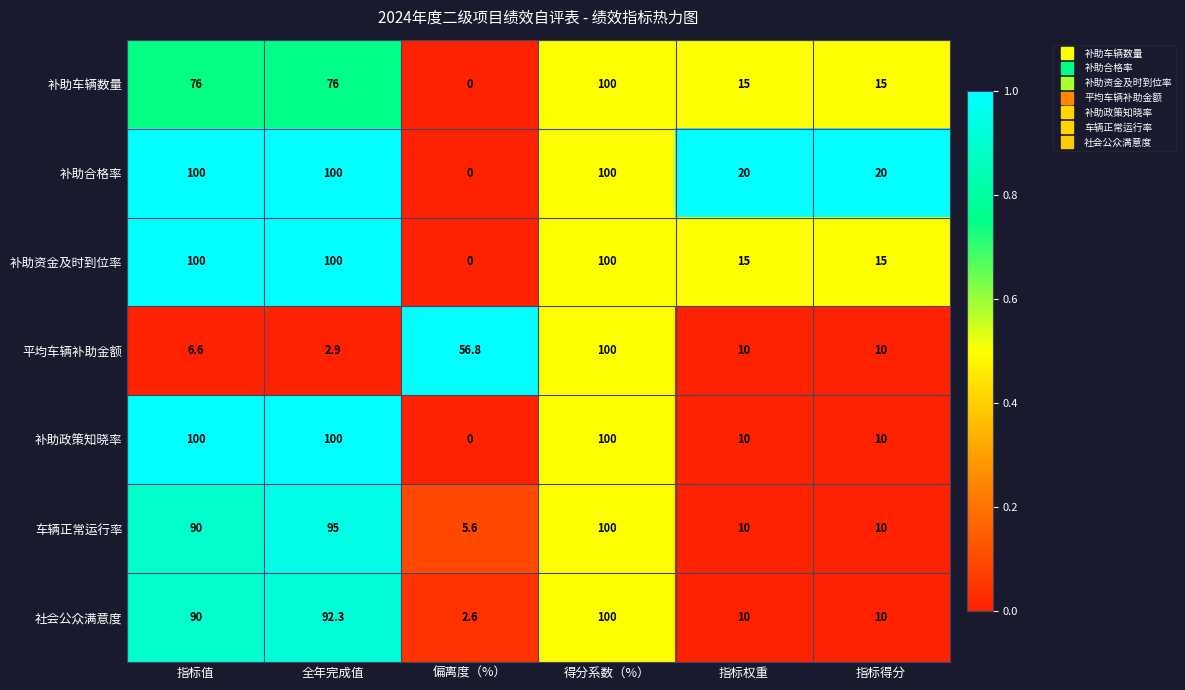

What is the total value across all series at 指标值?

562.6